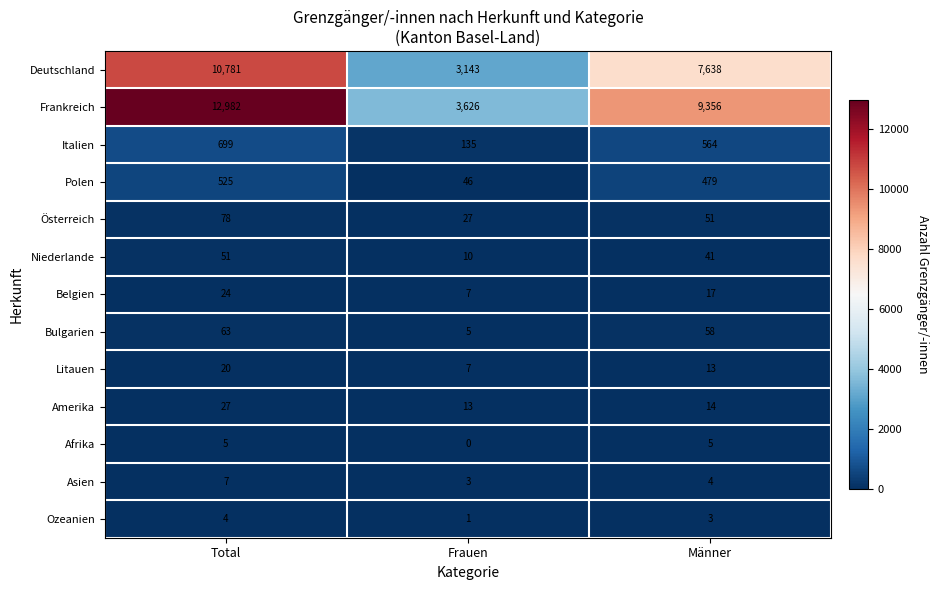

How many values in the Österreich series are below 51?

1